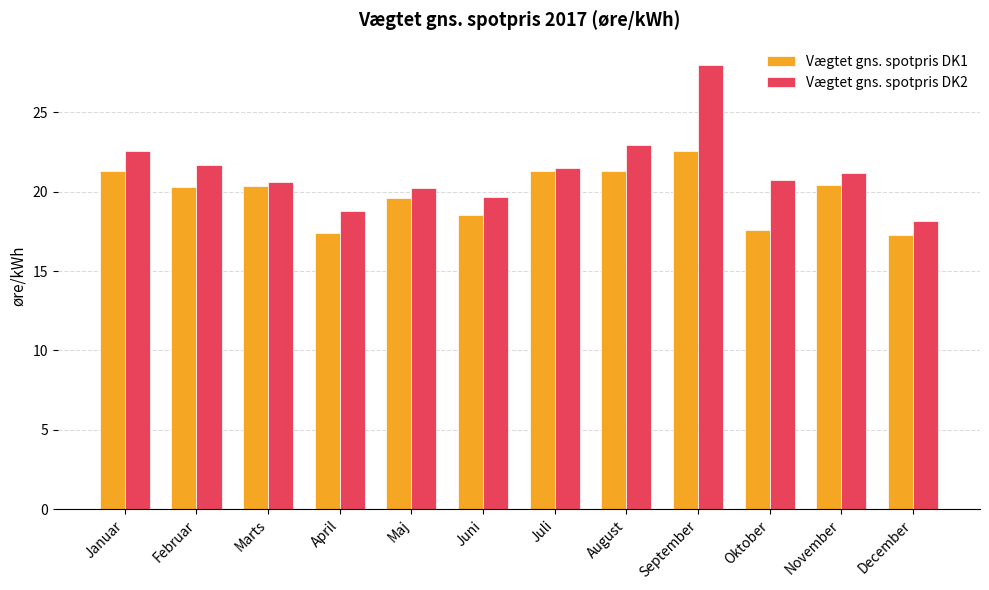

Which series has the largest total across all categories?

Vægtet gns. spotpris DK2